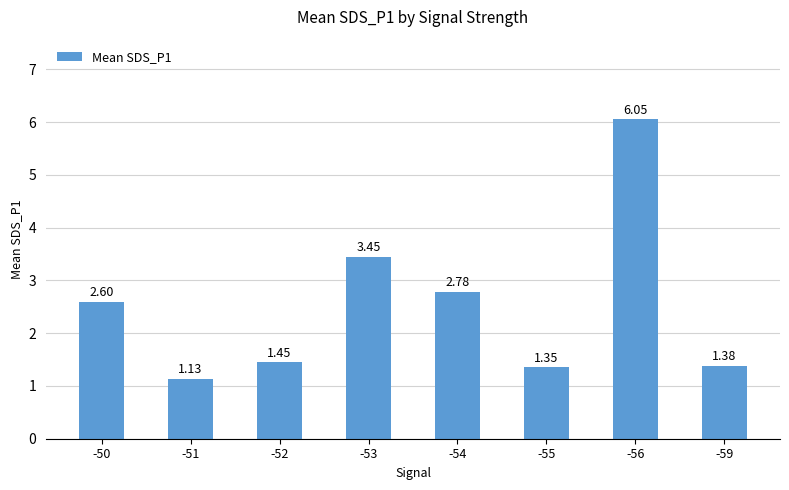

Rank the categories by value from lowest to highest.

-51, -55, -59, -52, -50, -54, -53, -56